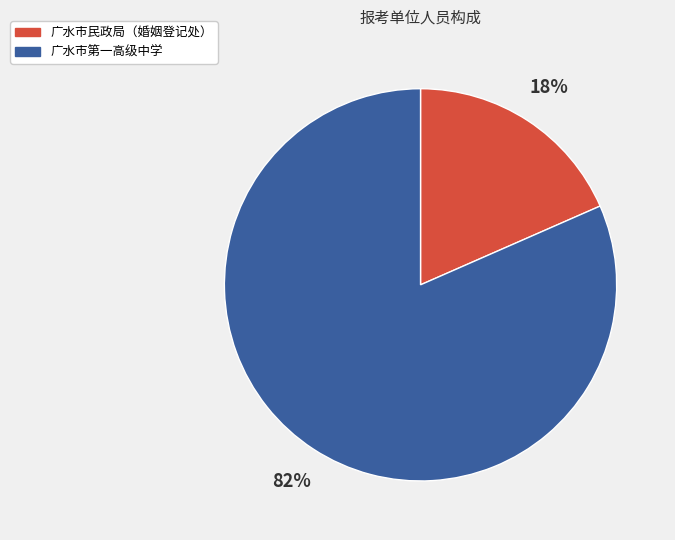

Does any single category account for the majority?

Yes